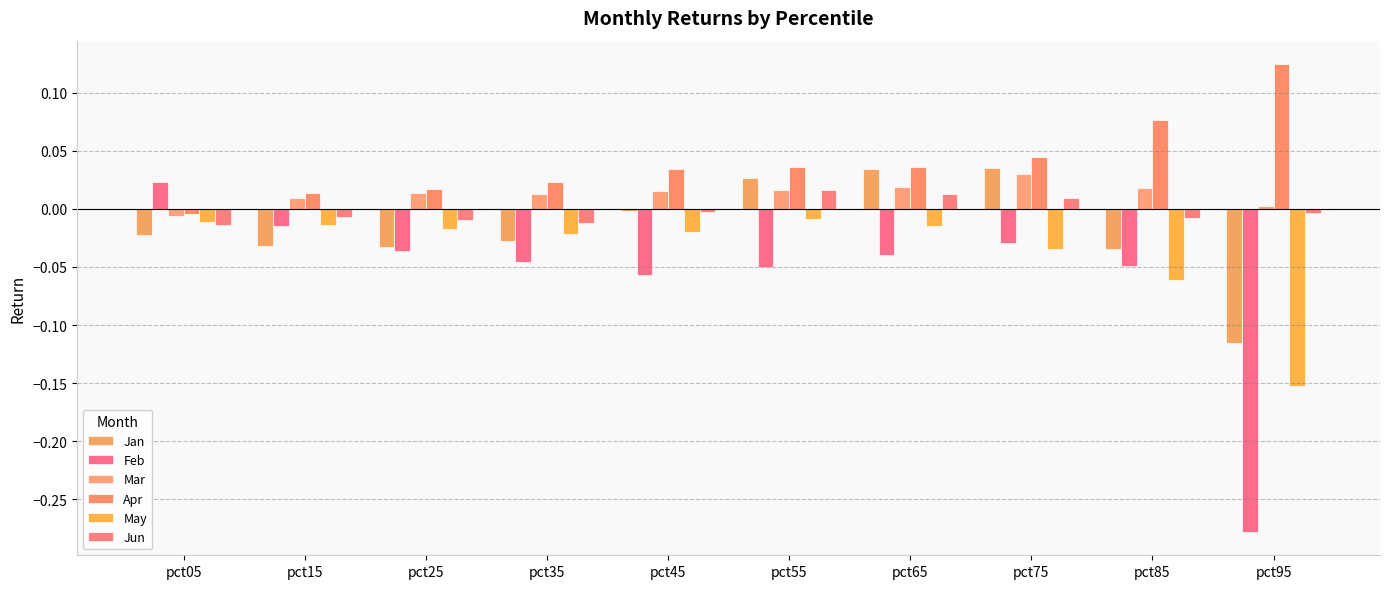

The Feb series shows -0.0 at pct75. True or false?

True